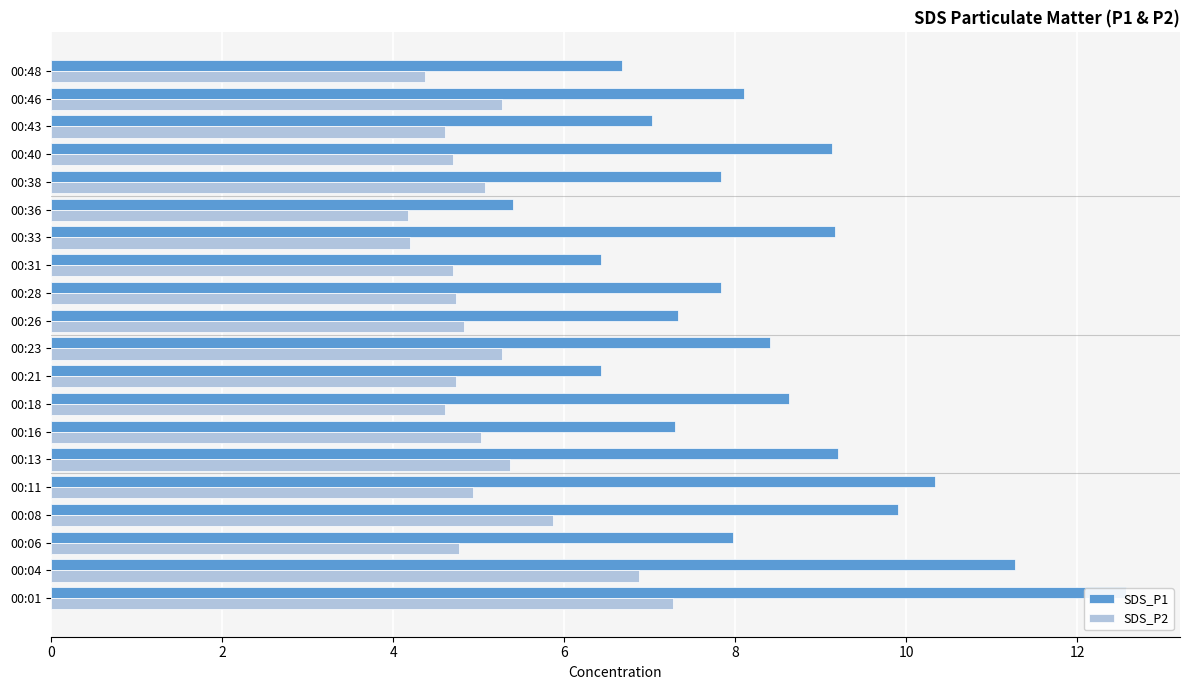

Does the chart contain any negative values?

No